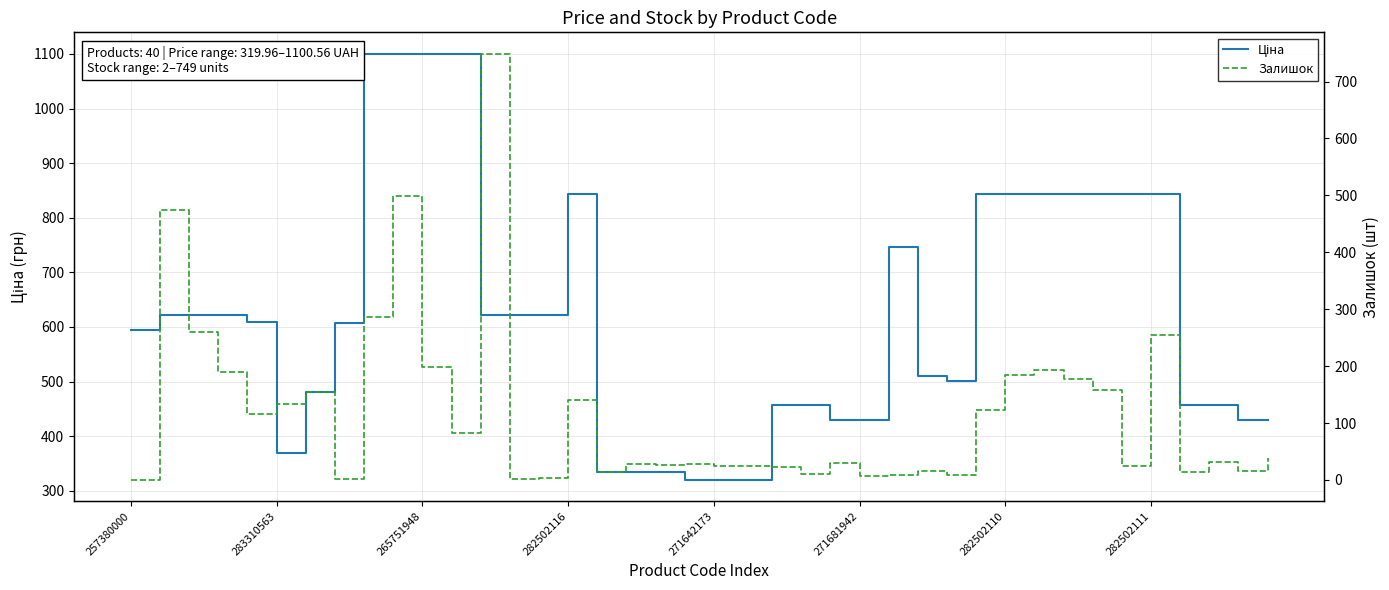

The value of Залишок at 9 is 498.0. True or false?

True